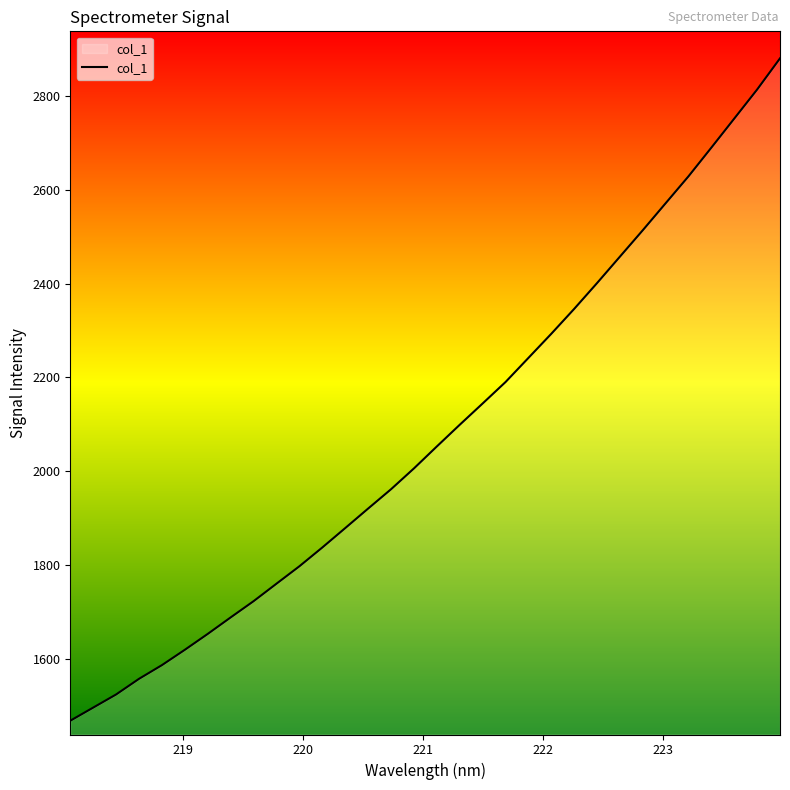

What is the minimum value shown in the chart?

1468.4